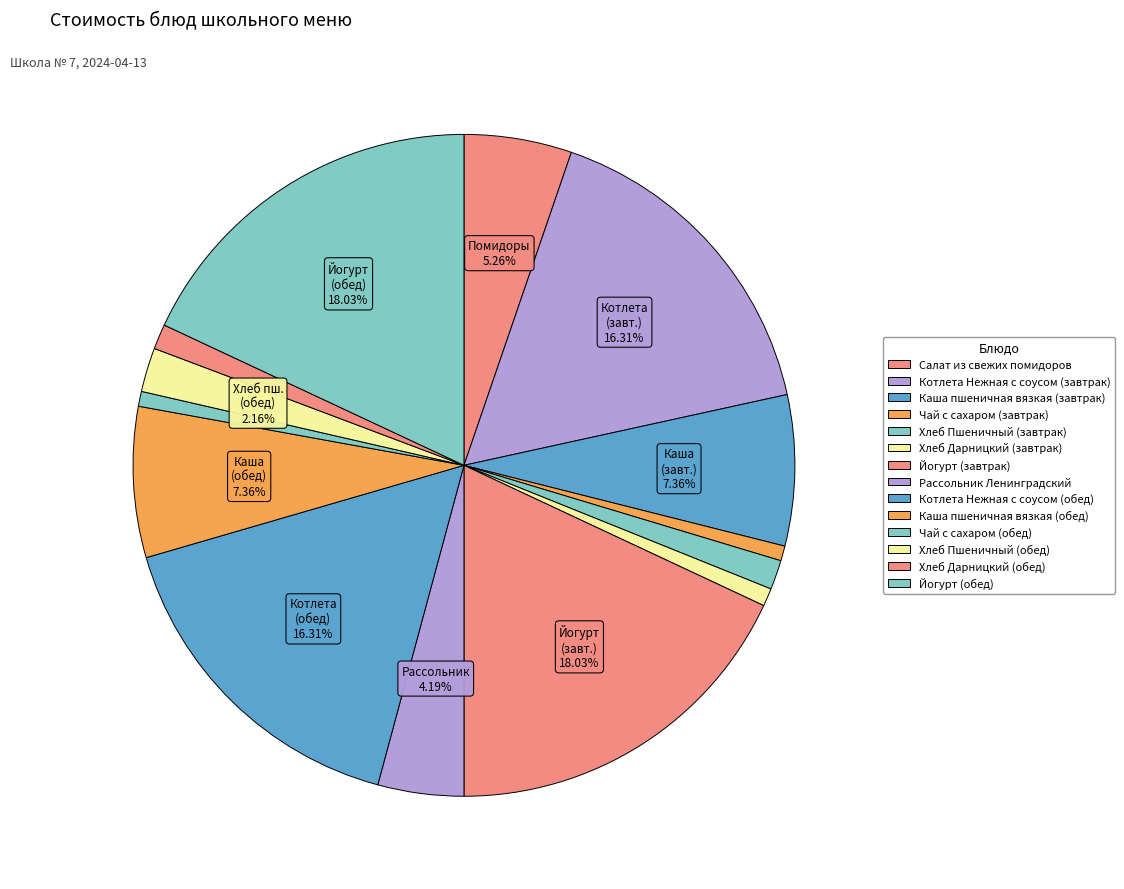

What percentage is the Салат из свежих помидоров slice, to the nearest percent?

5%